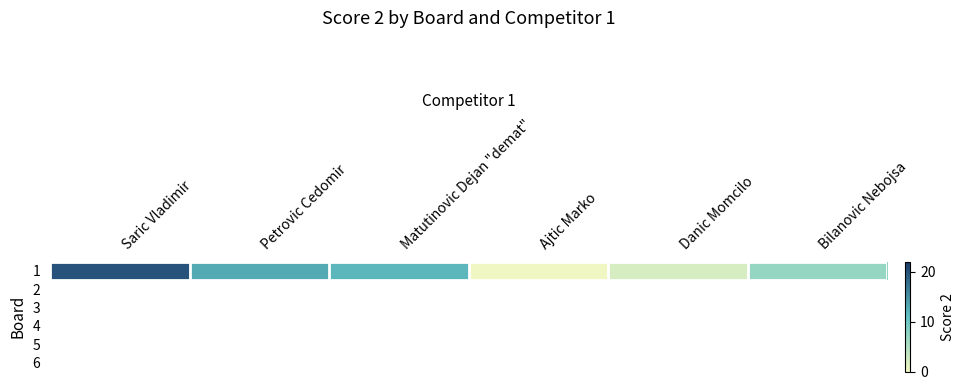

Is it true that the value at Saric Vladimir is 20?

True